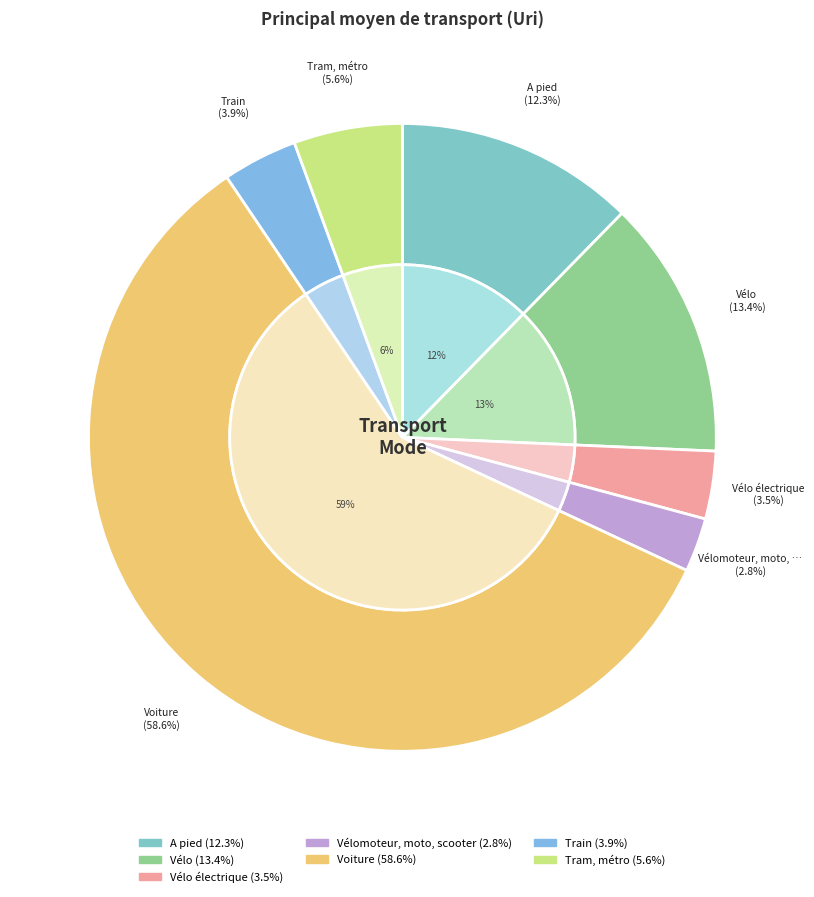

Count the number of slices in the pie.

7